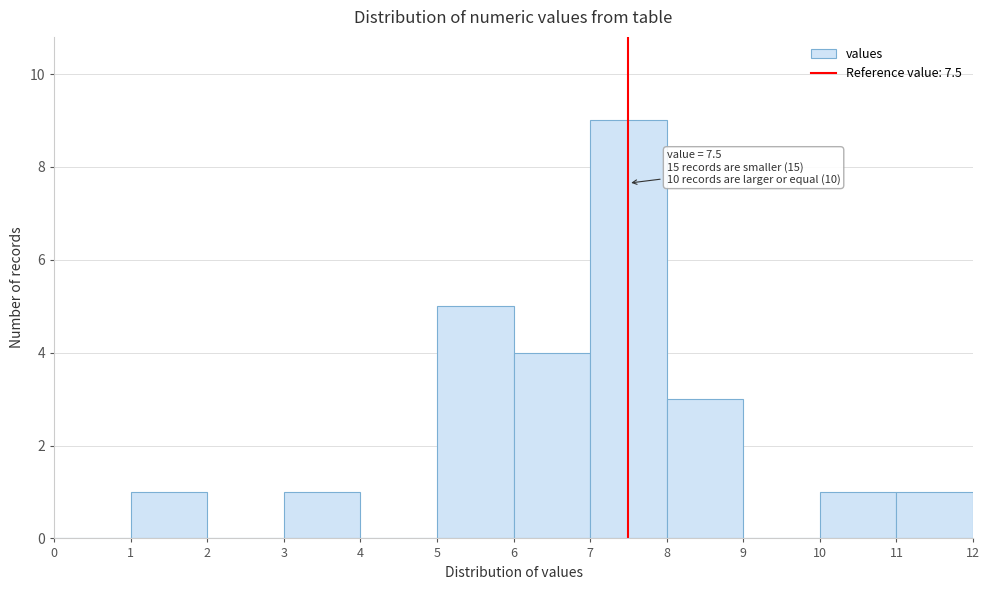

Which range on the x-axis has the tallest bar?

7 to 8